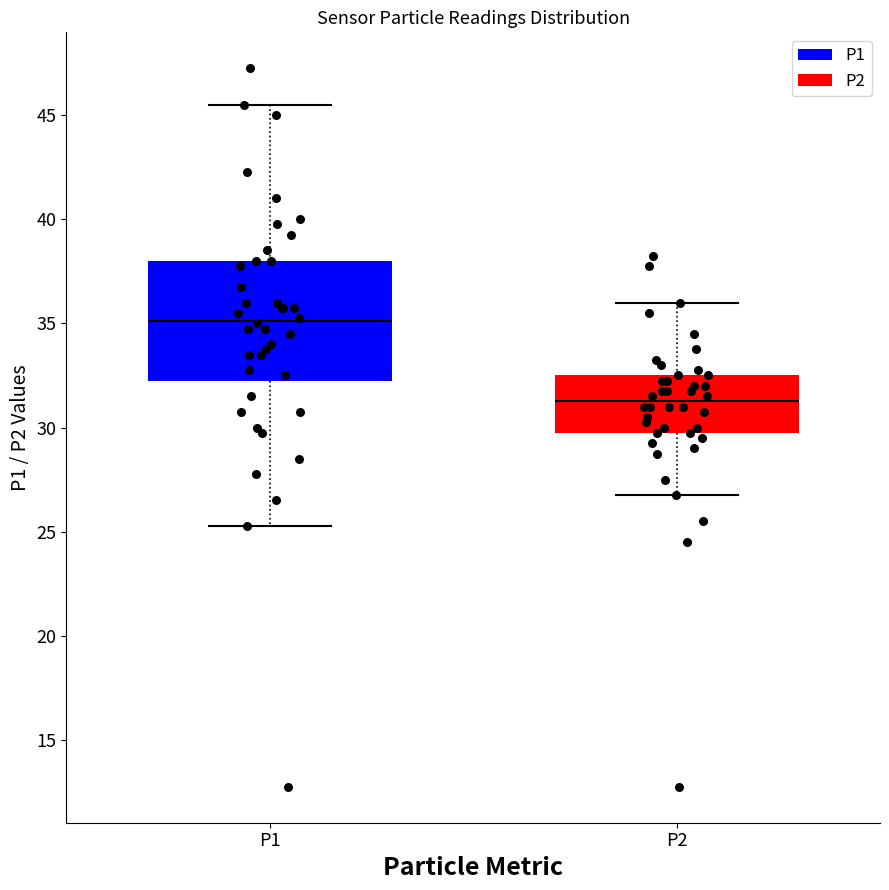

Where does the lower whisker of the box for P2 end on the y-axis? The values are not printed on the chart, so give them approximately, as read against the axis.

27.0